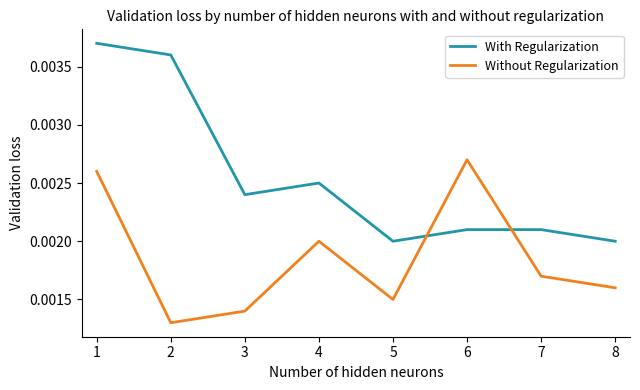

How many times do Without Regularization and With Regularization cross each other?

2